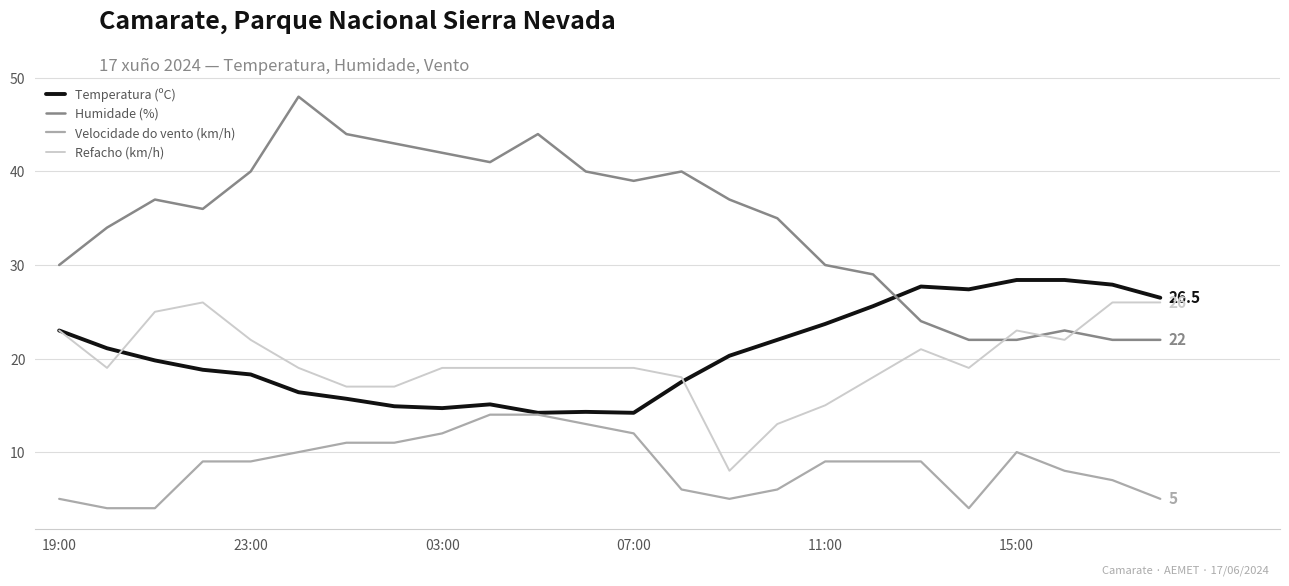

Which series has the largest total across all categories?

Humidade (%)